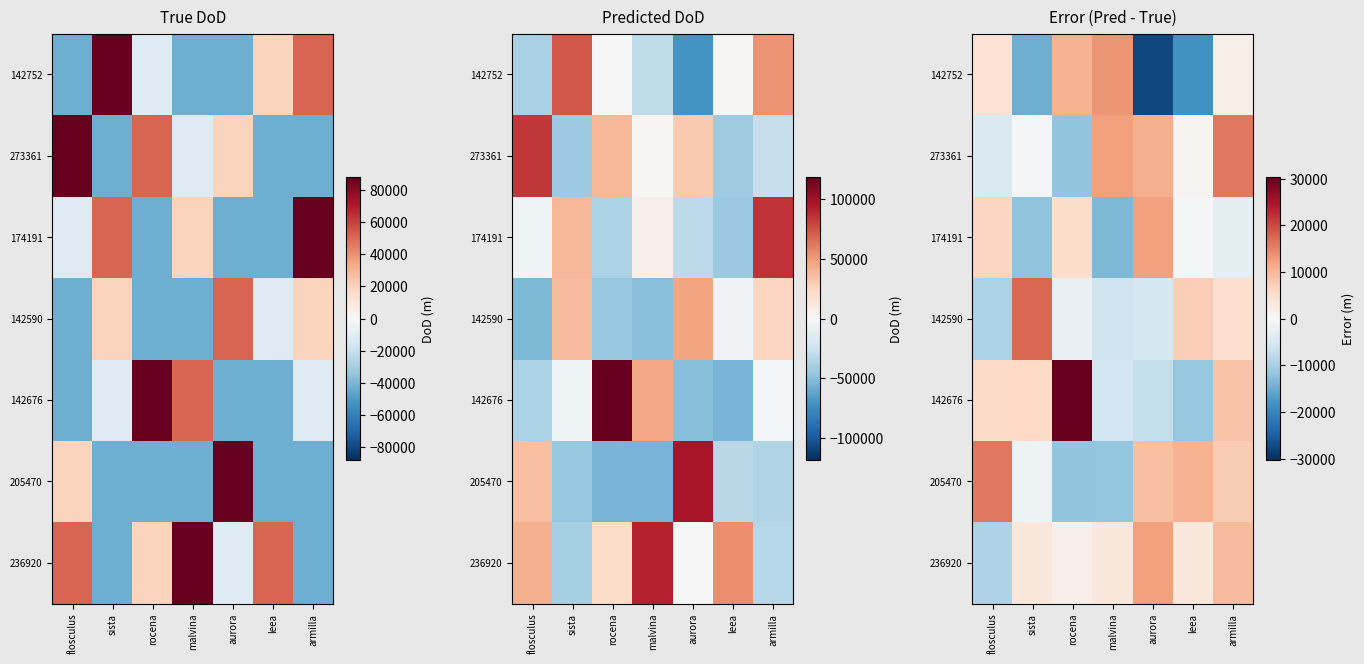

List the series in order of their peak value, lowest first.

236920, 174191, 142752, 273361, 205470, 142590, 142676